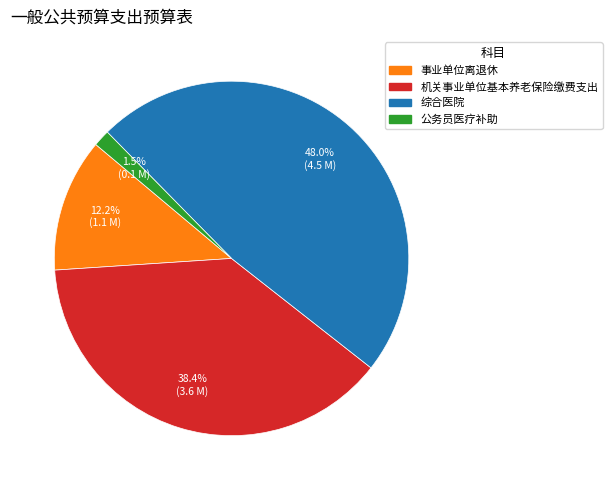

Is 事业单位离退休 the majority of the pie?

No